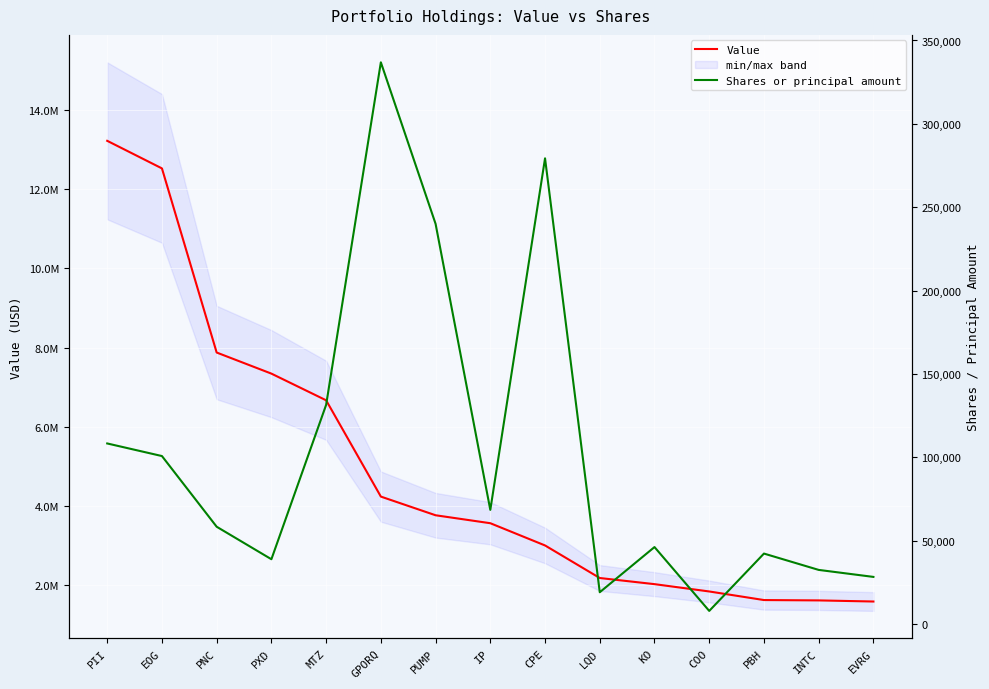

Where does the Value series first go above 3562000?

PII